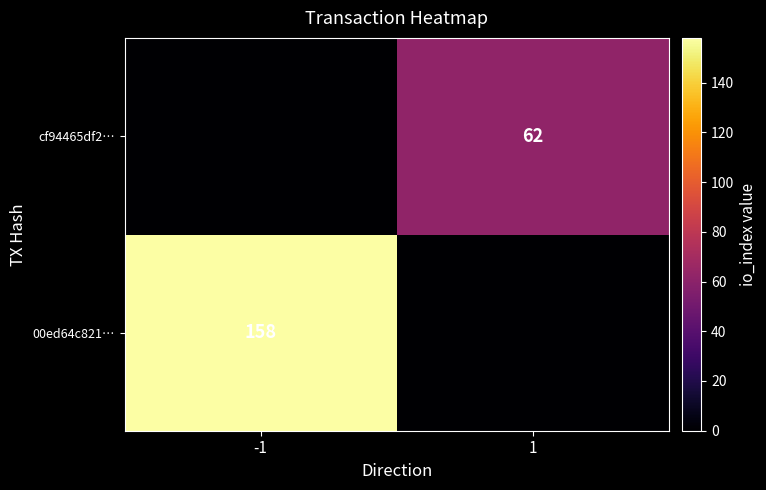

Which label corresponds to the largest value in the chart?

-1